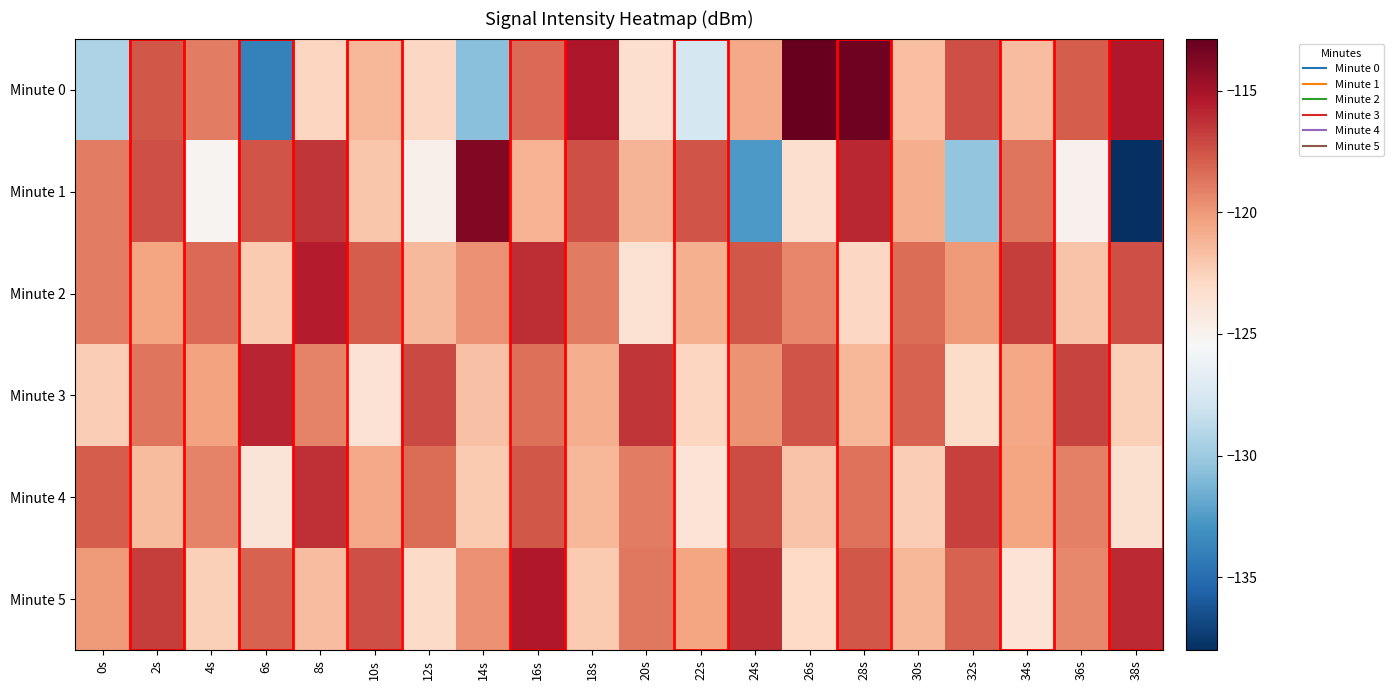

At which category does the chart reach its peak across all series?

26s